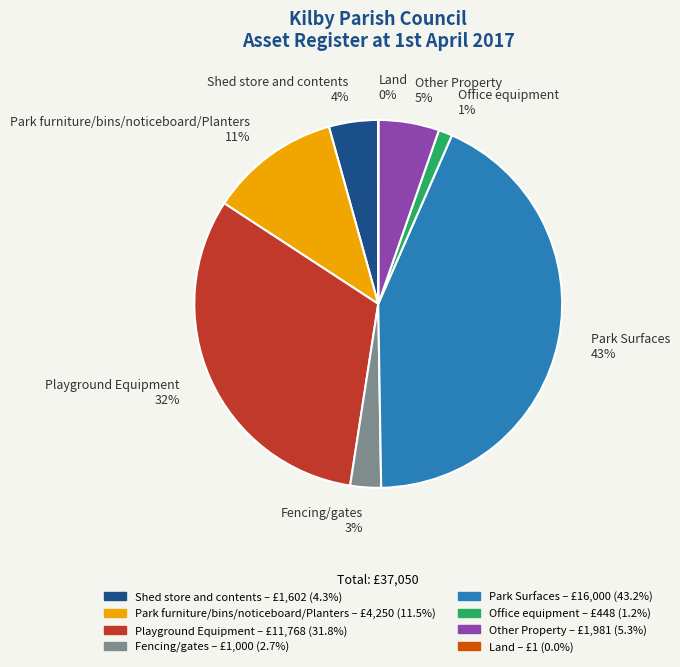

To the nearest percent, what is the combined percentage of Fencing/gates and Shed store and contents?

7%